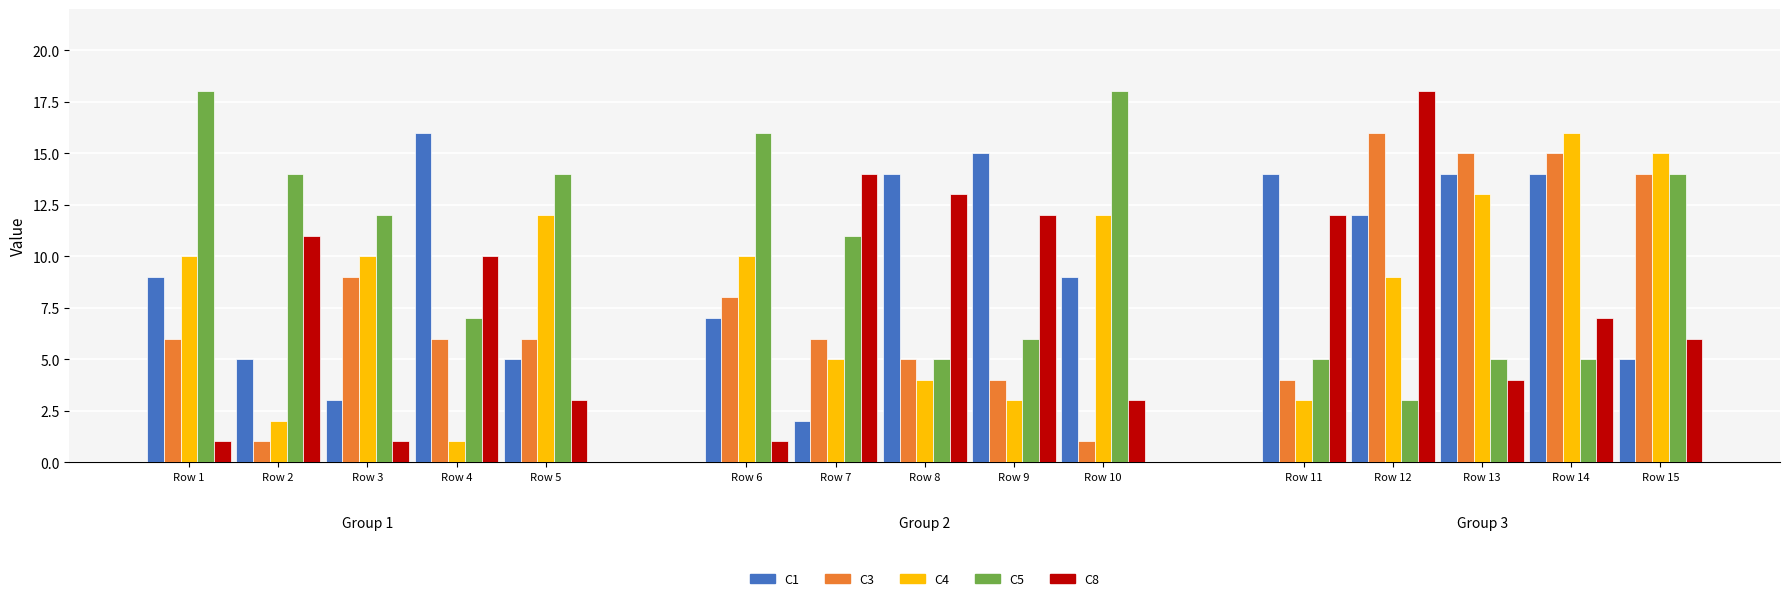

Does the chart contain stacked bars?

No